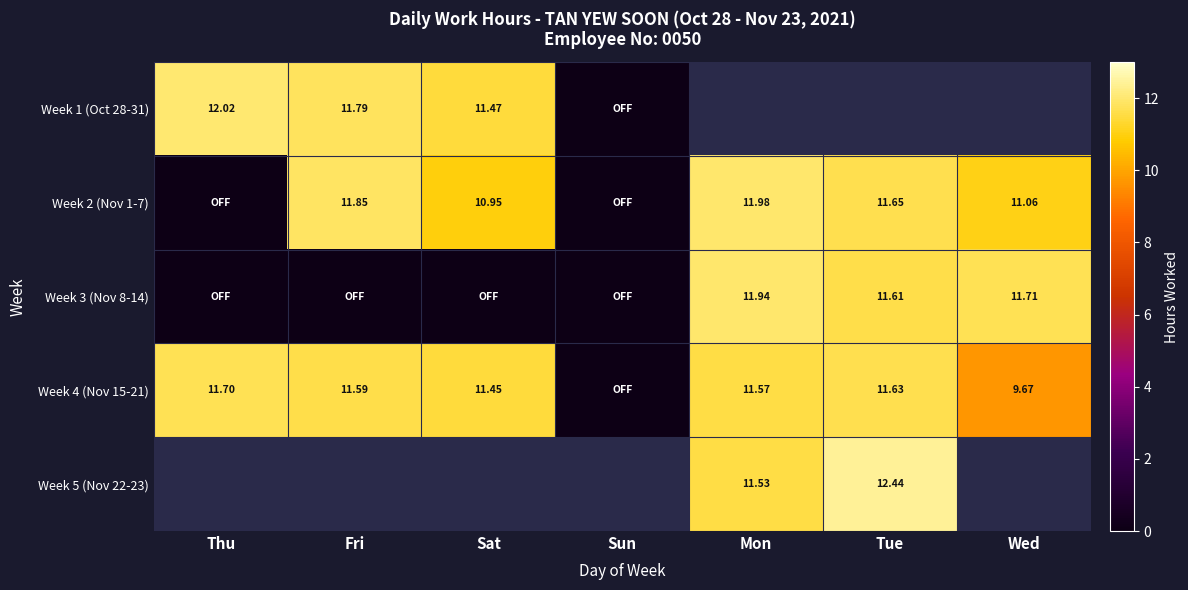

What is the difference between the Week 4 (Nov 15-21) values at Wed and Thu?

2.0